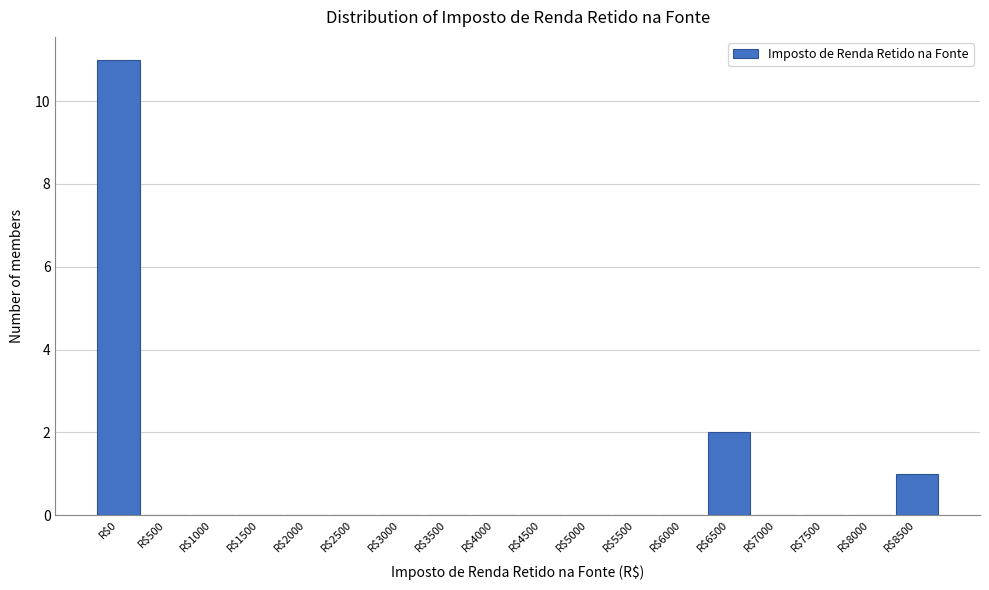

What is the sum of all values?

14